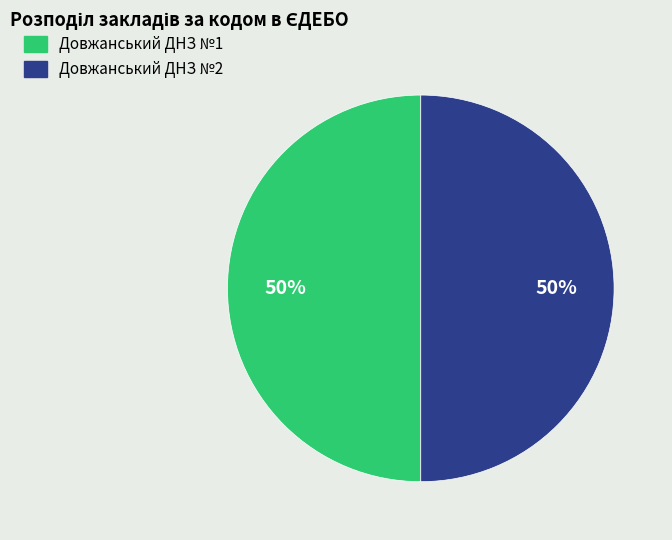

To the nearest percent, what percentage of the pie is Довжанський ДНЗ №2?

50%